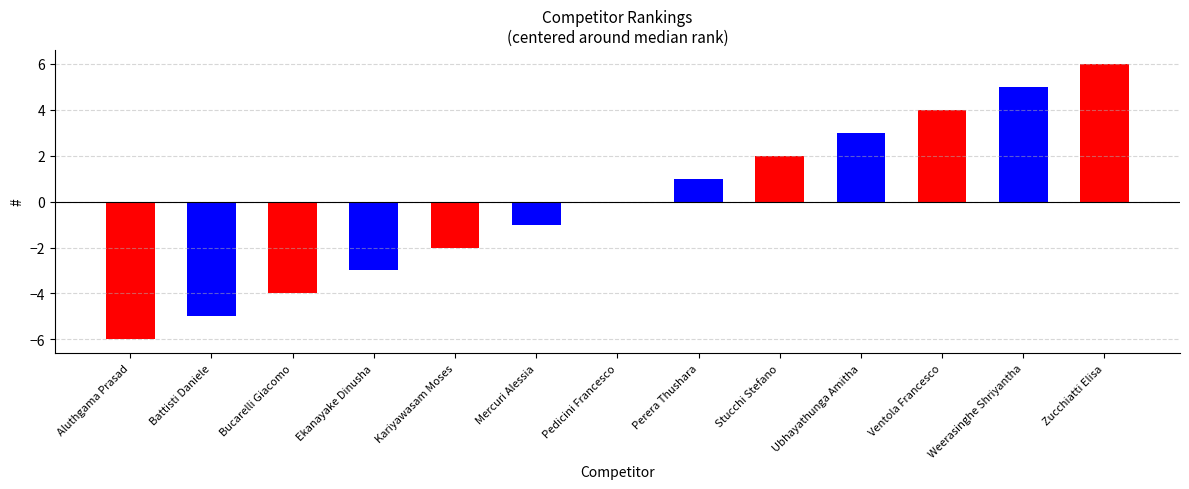

How many data points does each series have?

13